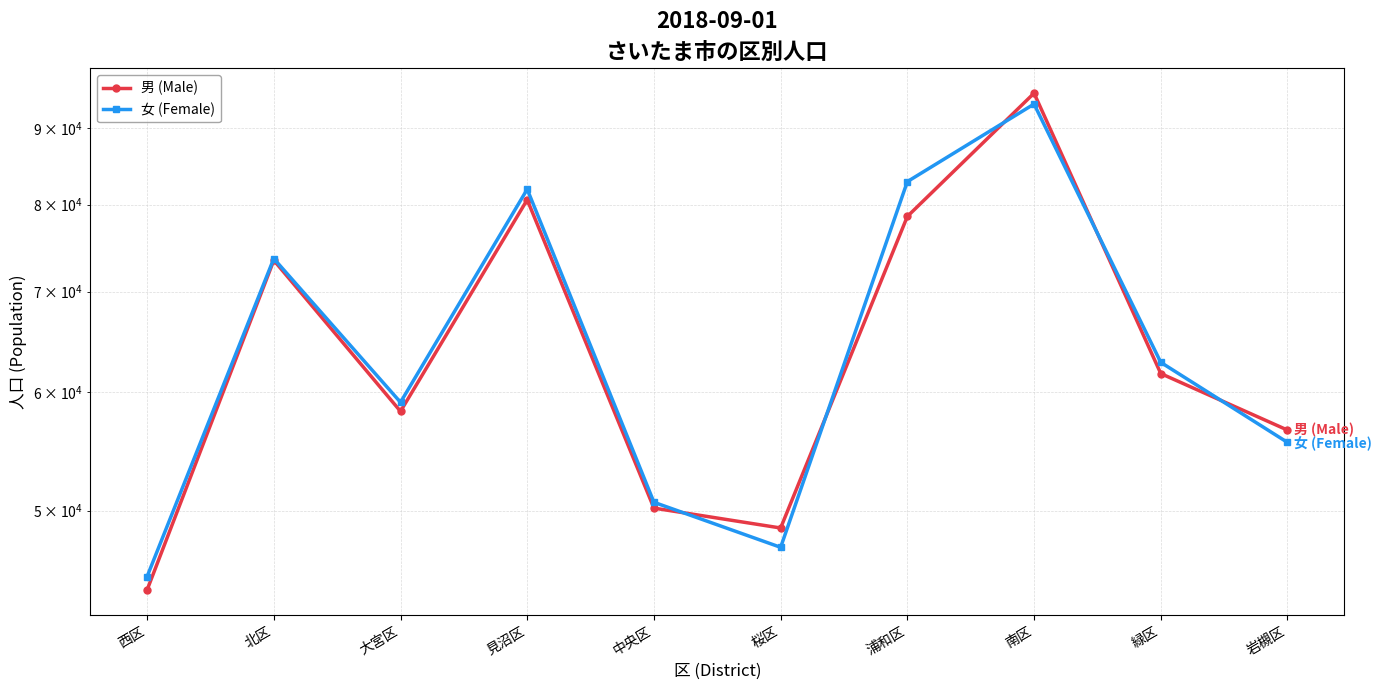

Where does the 男 (Male) series first go above 61721?

北区